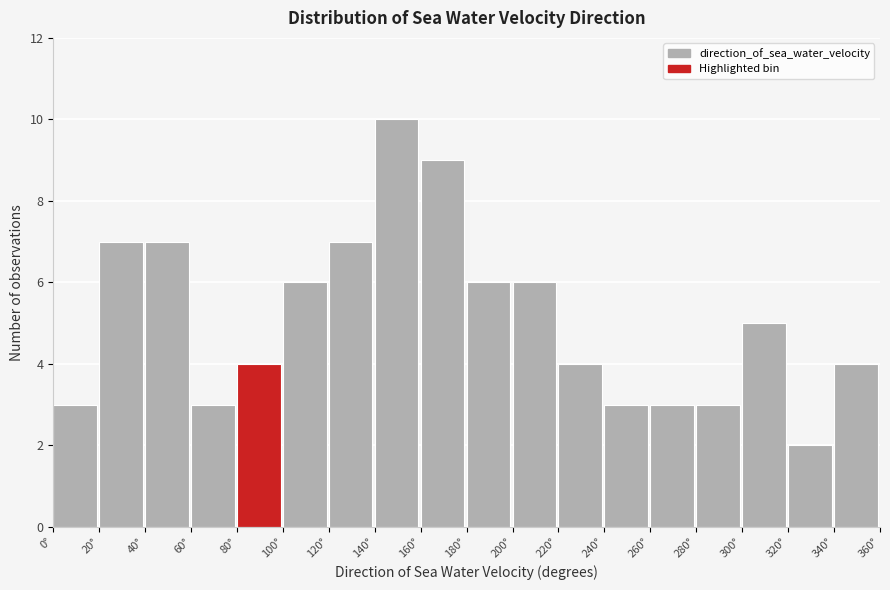

Reading left to right, transcribe this chart: for each bar, give the range it covers on the x-axis and its height. The values are not printed on the chart, so give them approximately, as read against the axis.

0 to 20: 3
20 to 40: 7
40 to 60: 7
60 to 80: 3
80 to 100: 4
100 to 120: 6
120 to 140: 7
140 to 160: 10
160 to 180: 9
180 to 200: 6
200 to 220: 6
220 to 240: 4
240 to 260: 3
260 to 280: 3
280 to 300: 3
300 to 320: 5
320 to 340: 2
340 to 360: 4